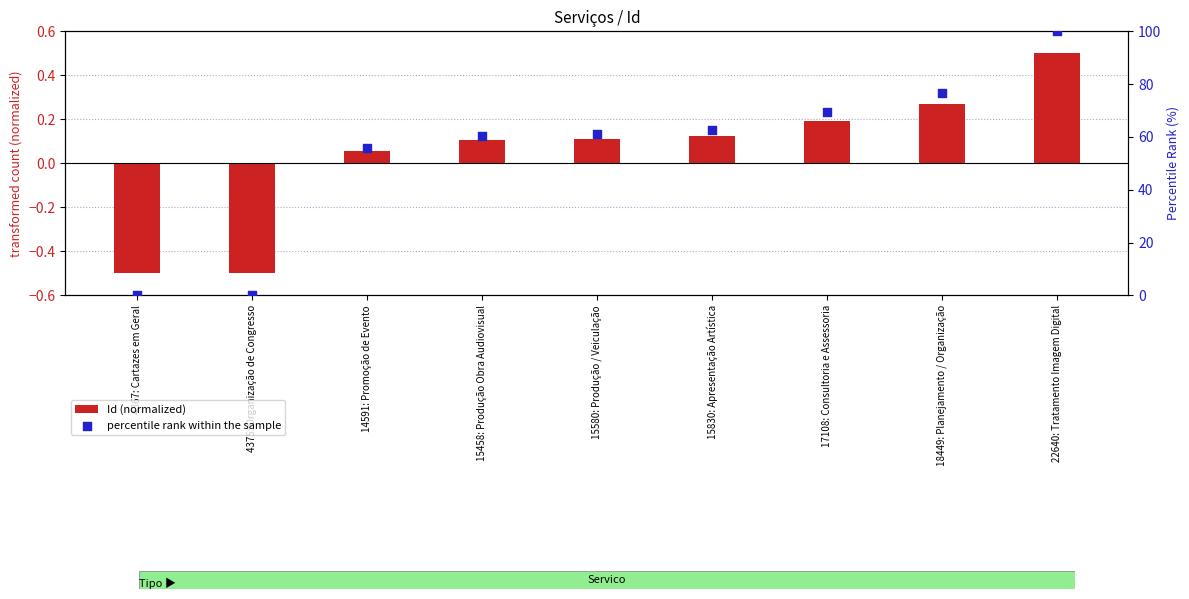

Which series has the largest total across all categories?

percentile rank within the sample